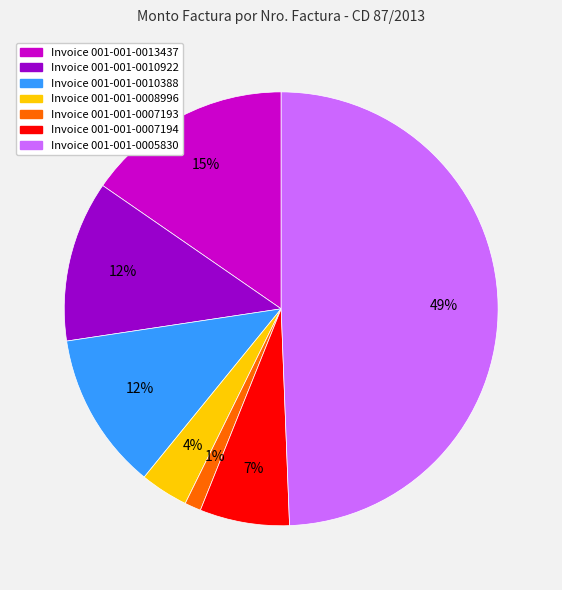

To the nearest percent, what is the average slice percentage?

14%